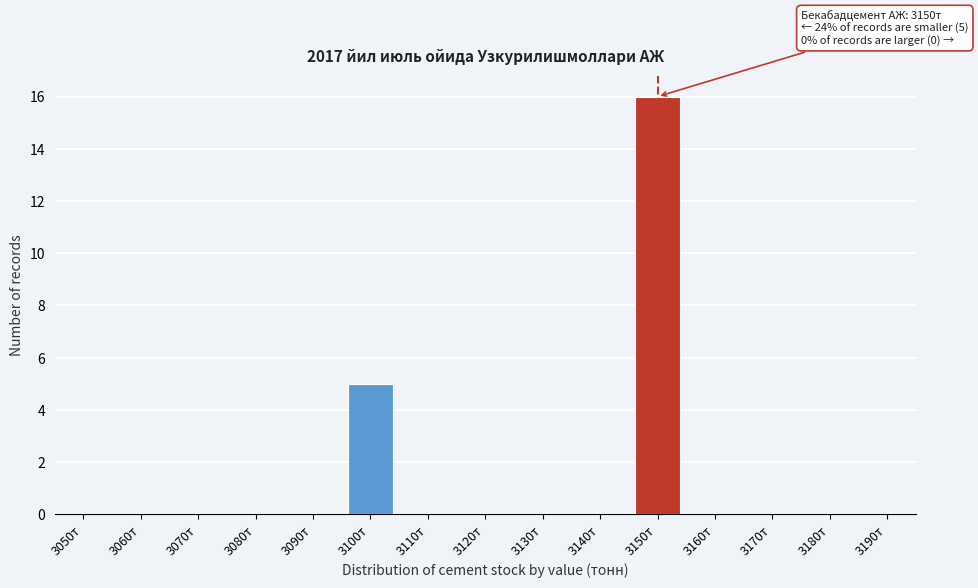

Reading left to right, extract all data points from this chart.

3050т=0	3060т=0	3070т=0	3080т=0	3090т=0	3100т=5	3110т=0	3120т=0	3130т=0	3140т=0	3150т=16	3160т=0	3170т=0	3180т=0	3190т=0